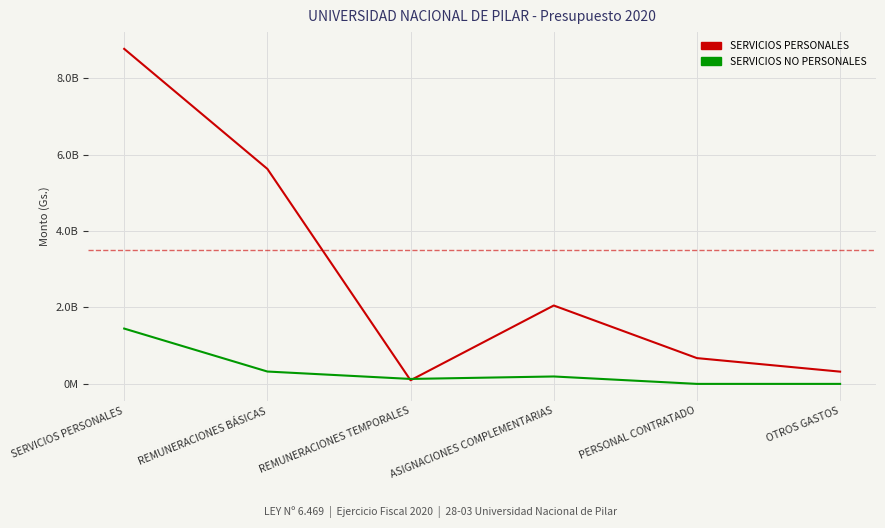

Reading right to left, extract all data points from this chart.

SERVICIOS PERSONALES: 320400000	674760710	2051520107	95000000	5626598848	8768279665
SERVICIOS NO PERSONALES: 0	0	193940000	129523160	323463160	1447671241